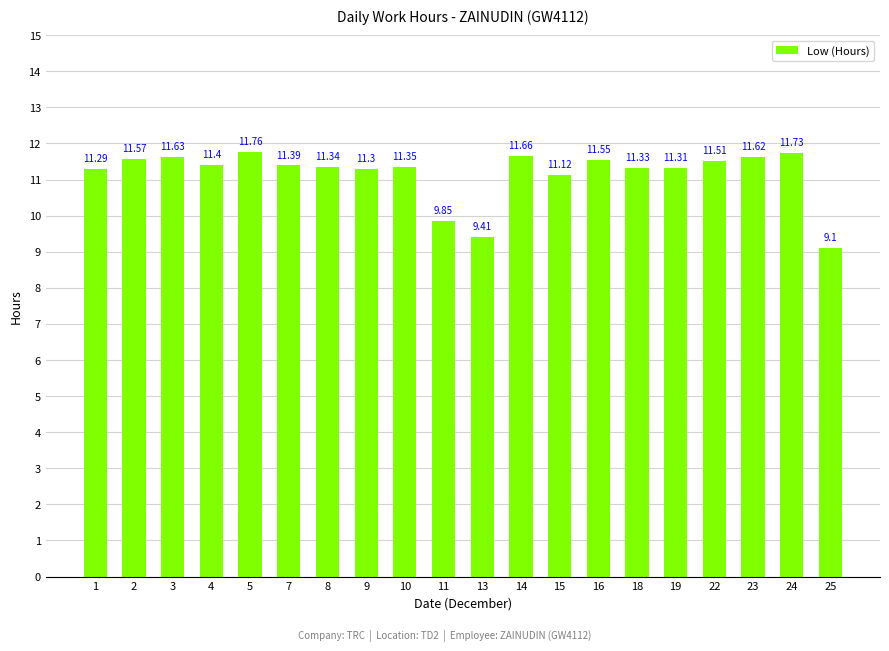

At which label does the data first exceed 11?

1